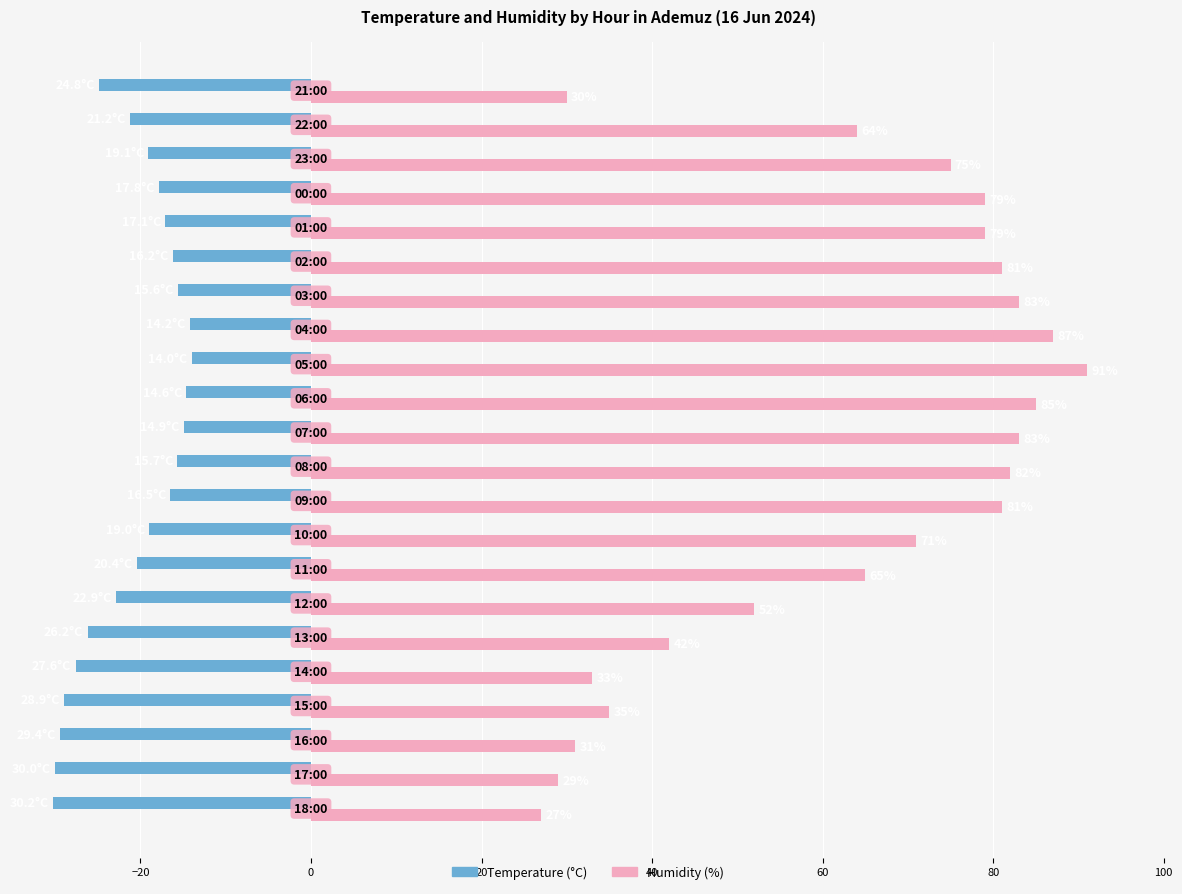

List the series in order of their peak value, lowest first.

Temperature (°C), Humidity (%)